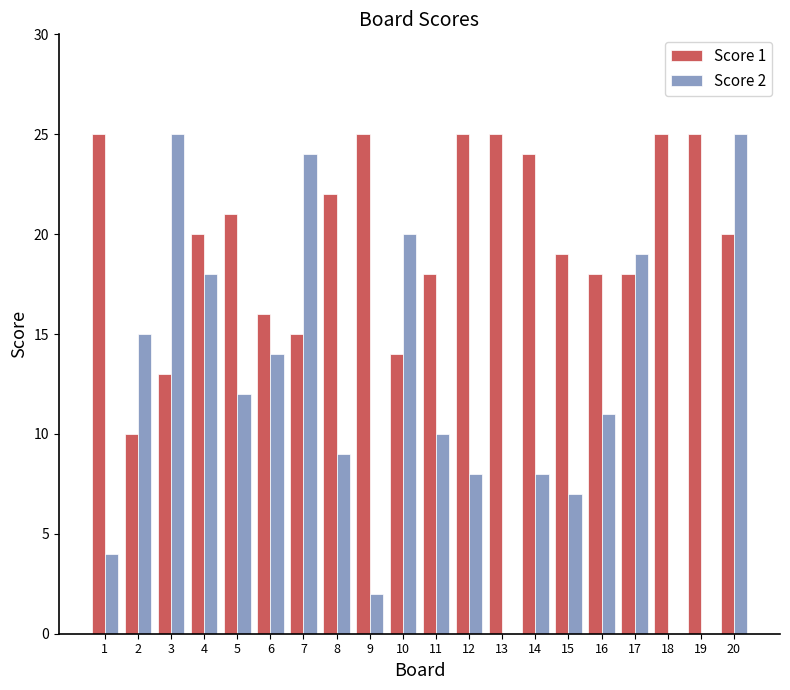

Is it true that Score 2 equals 16 at 5?

False